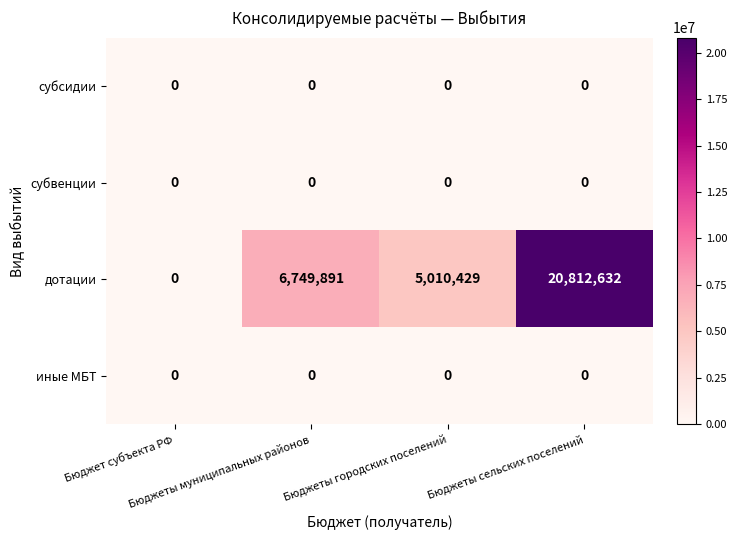

What is the greatest value displayed?

20812632